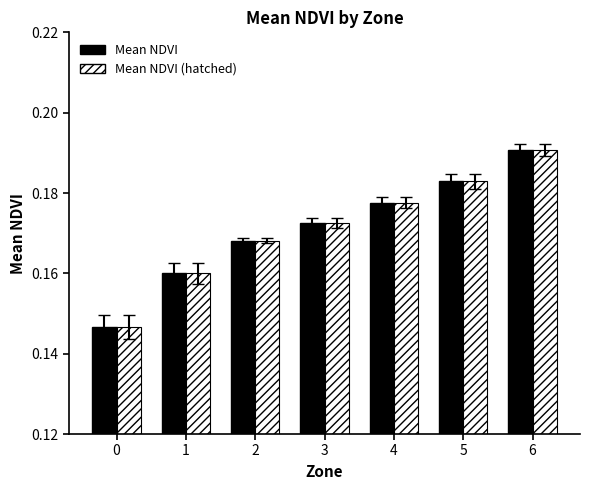

The Mean NDVI (hatched) series shows 0.3 at 6. True or false?

False